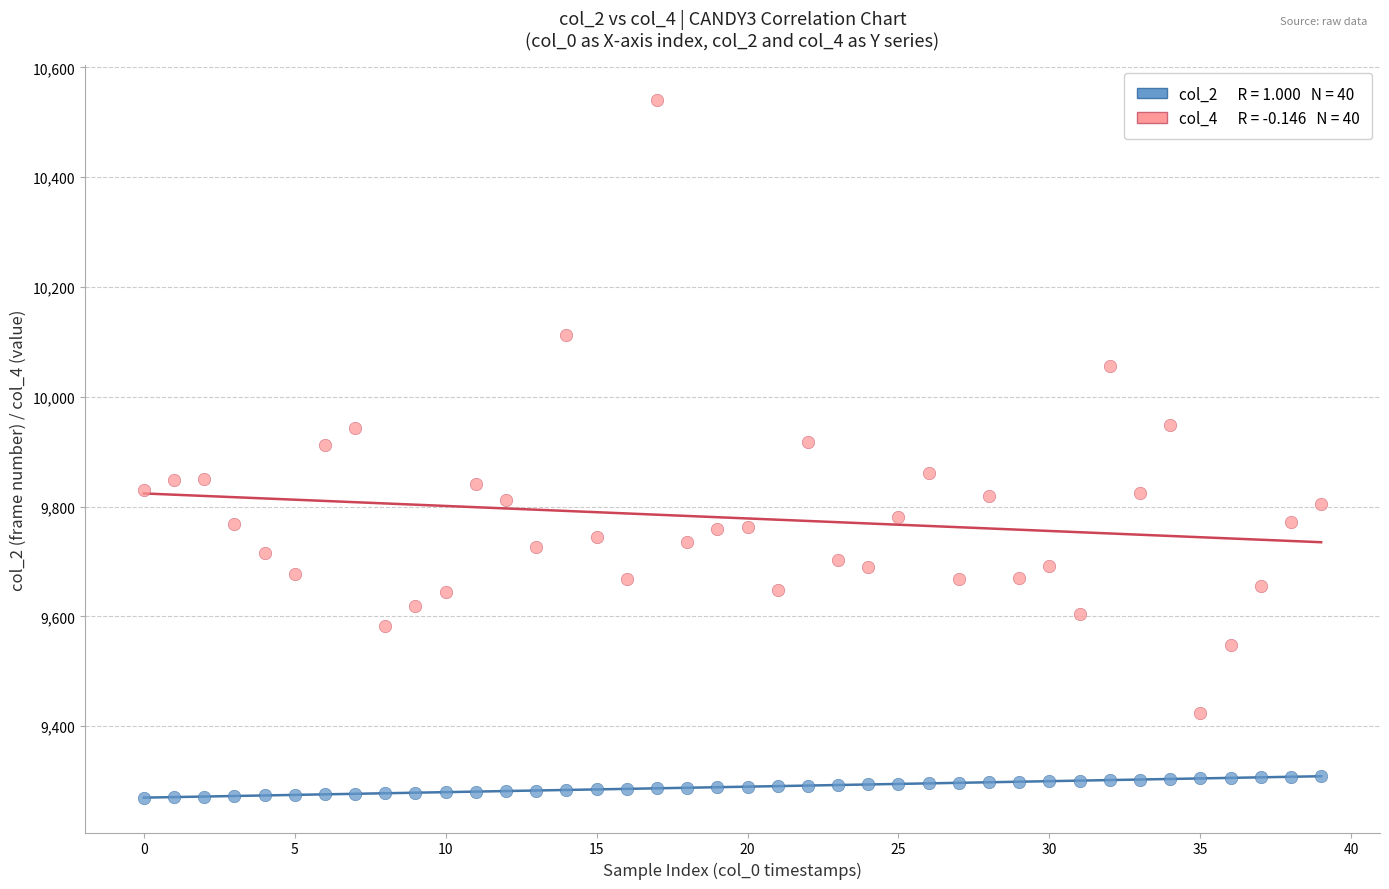

Across all data points, what is the range of Y values (max minus min)?

1270